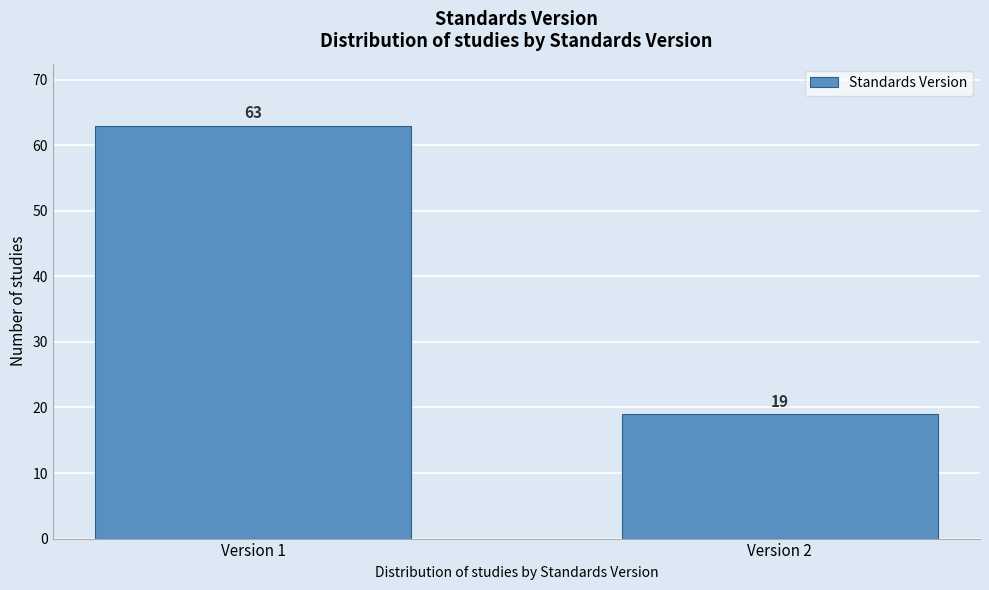

Reading left to right, transcribe all the data shown in this chart.

Version 1=63	Version 2=19